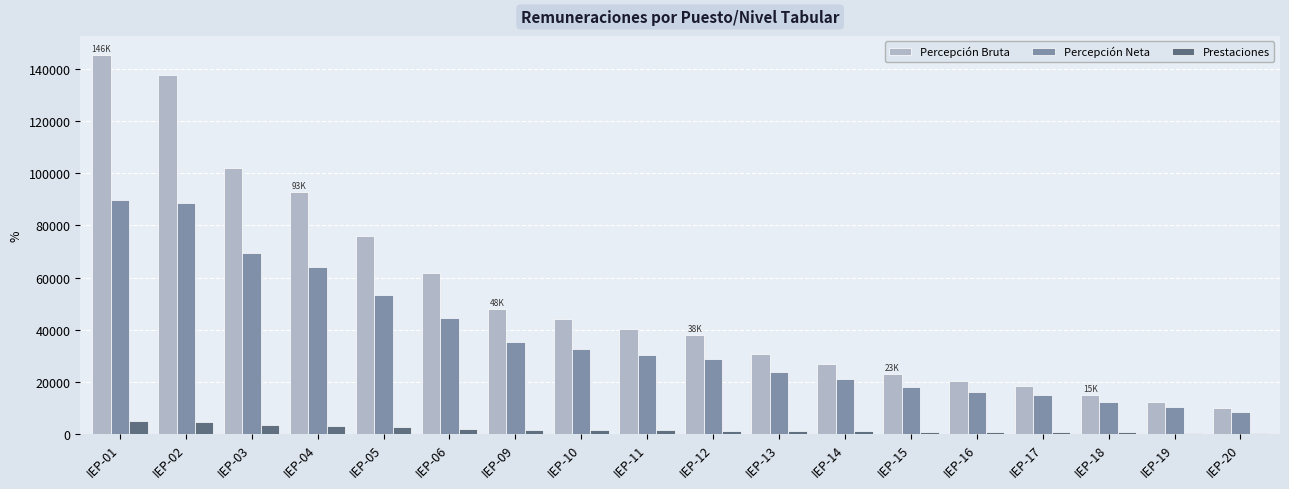

What is the greatest value displayed?

145546.6